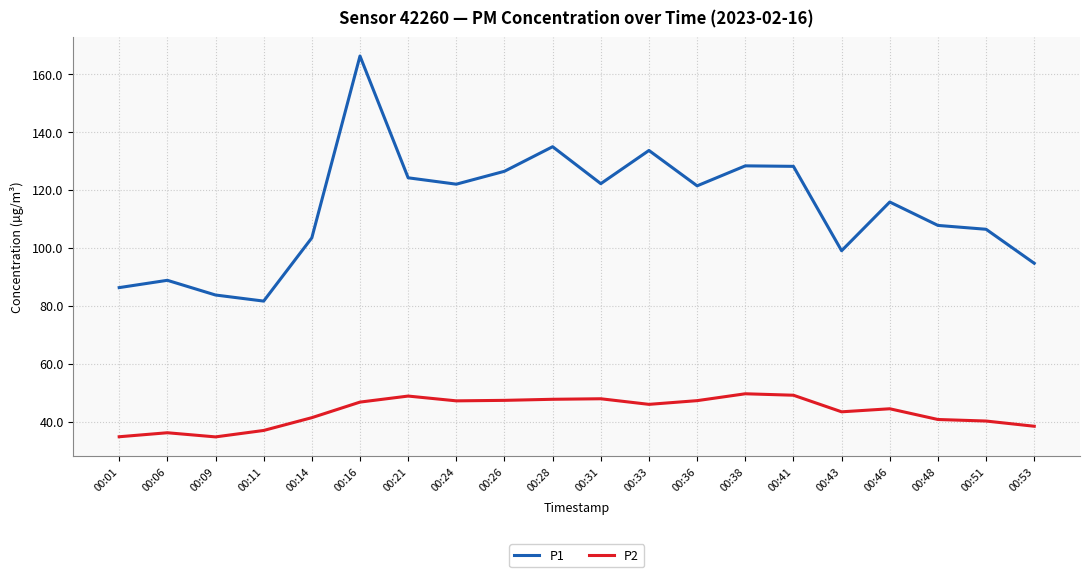

Which series changed the most between 00:06 and 00:46?

P1